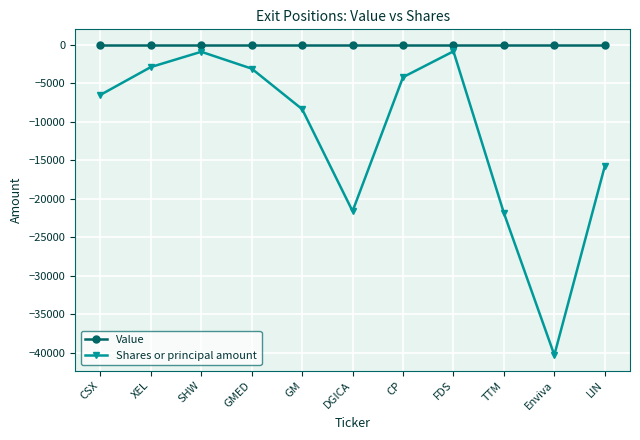

What is the spread (max minus min) of values at CP?

4196